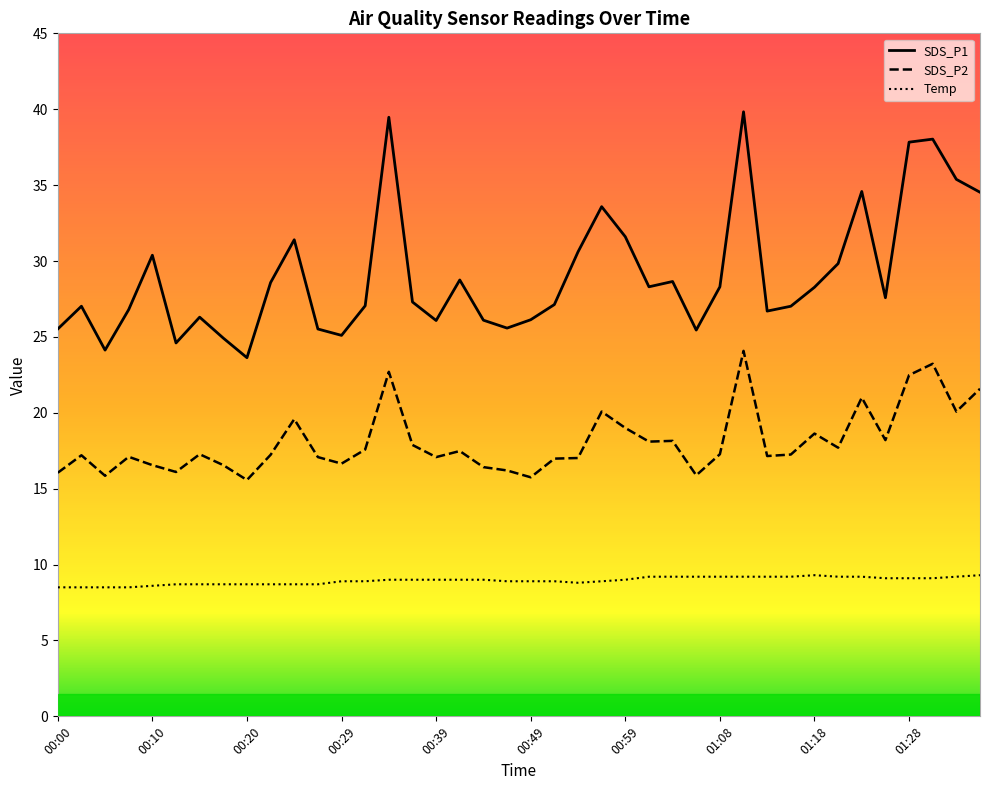

What is the minimum value shown in the chart?

8.5